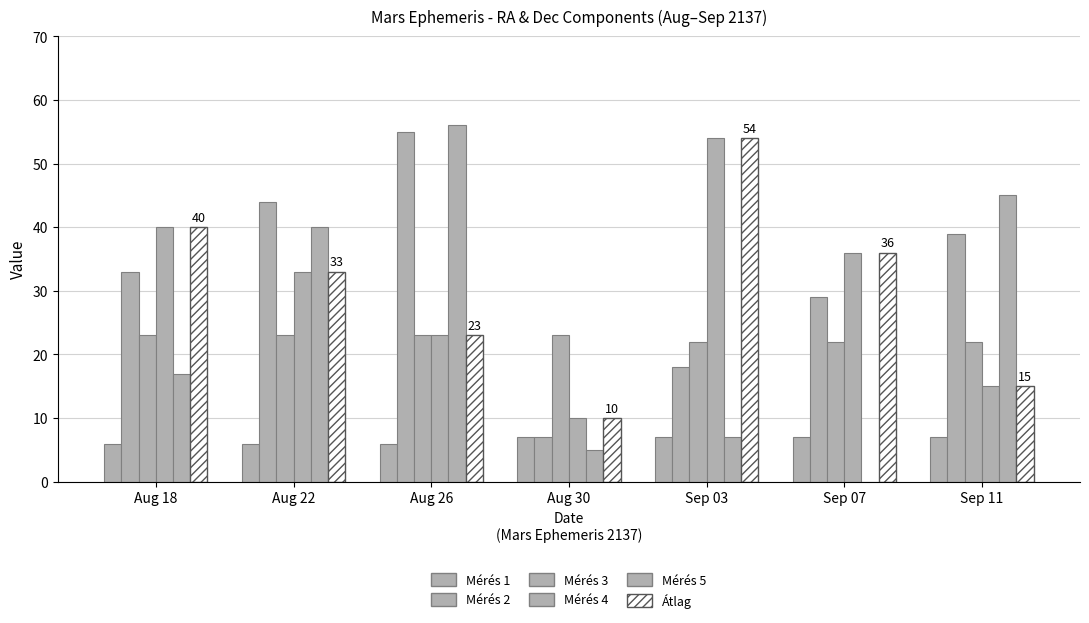

Does the chart contain stacked bars?

No